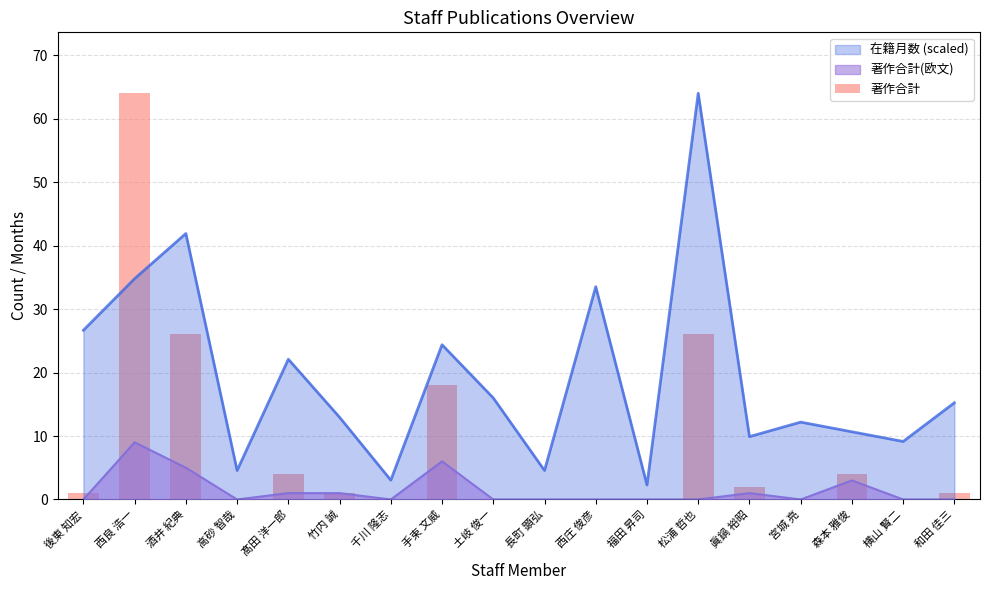

Where does the data first go above 1?

西良 浩一